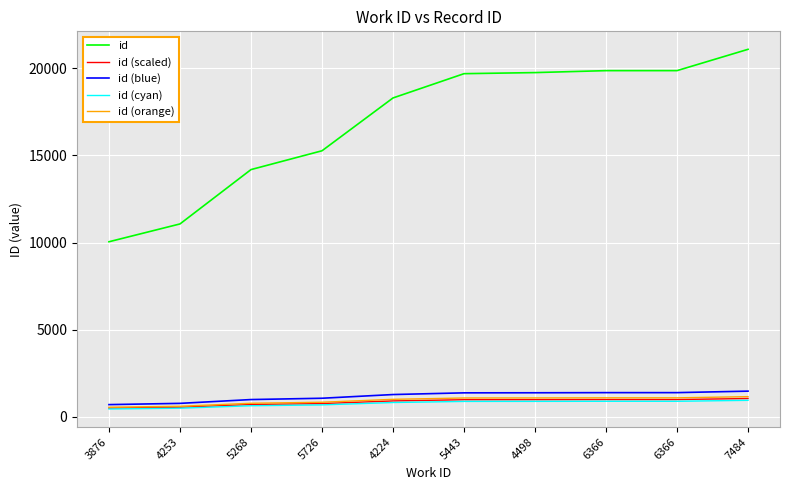

What are all the series names shown in the legend?

id, id (scaled), id (blue), id (cyan), id (orange)